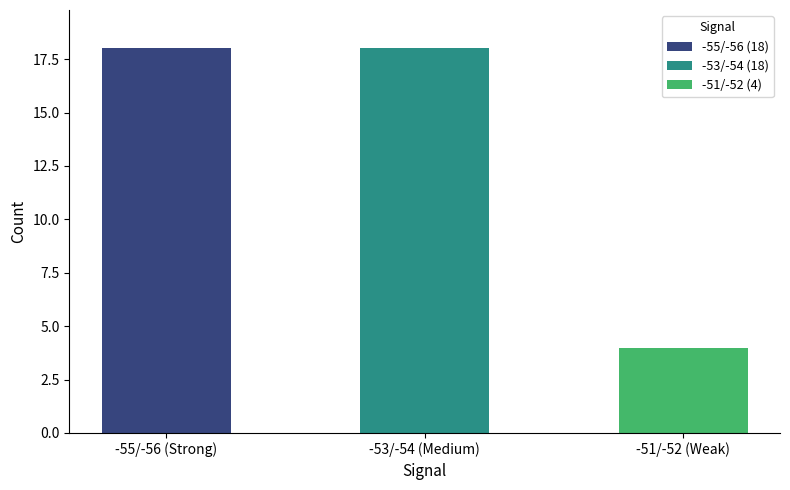

What is the approximate value at -51/-52 (Weak)?

4